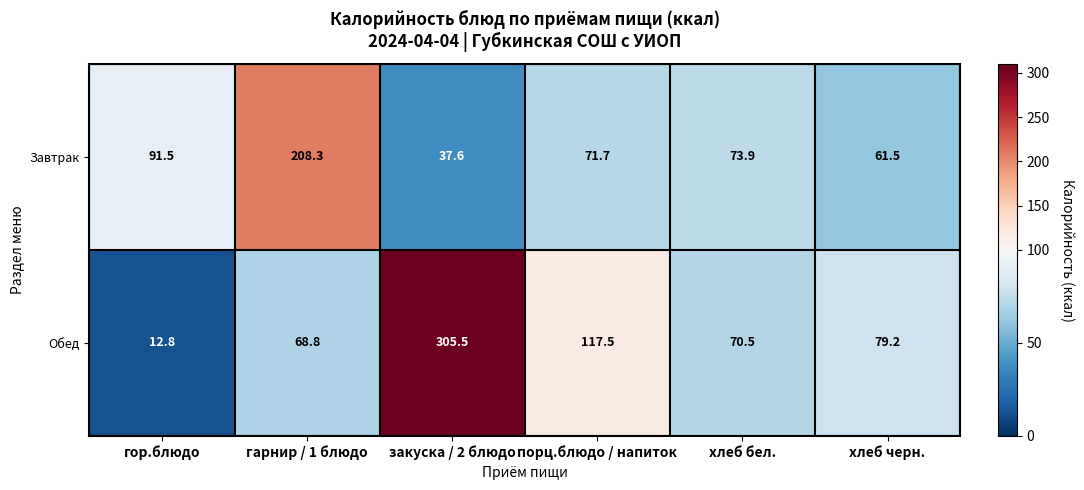

What is the difference between the highest and lowest values at хлеб черн.?

17.7